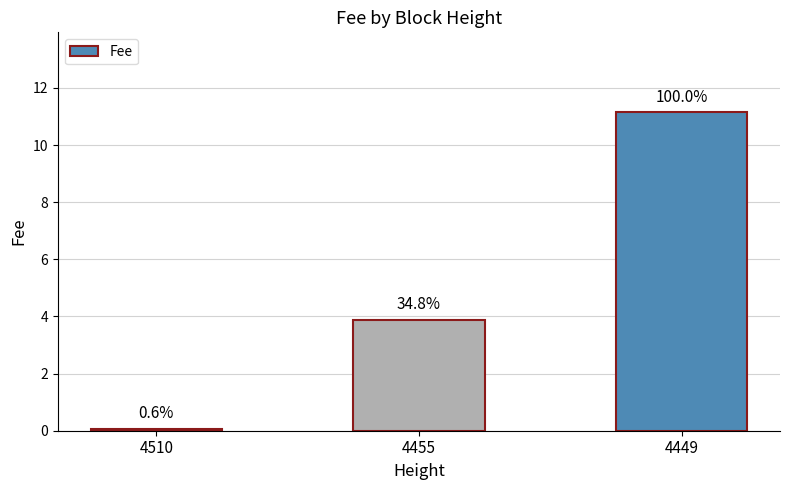

True or false: the data shows 11.2 at 4449.

True